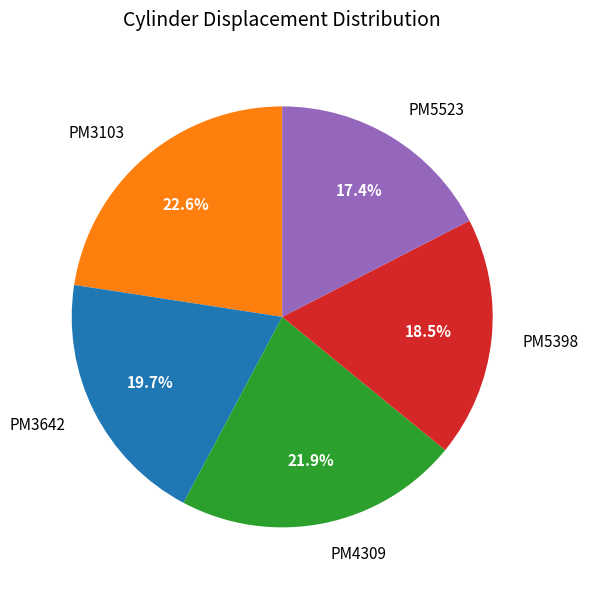

Is there any slice that represents more than half of the pie?

No